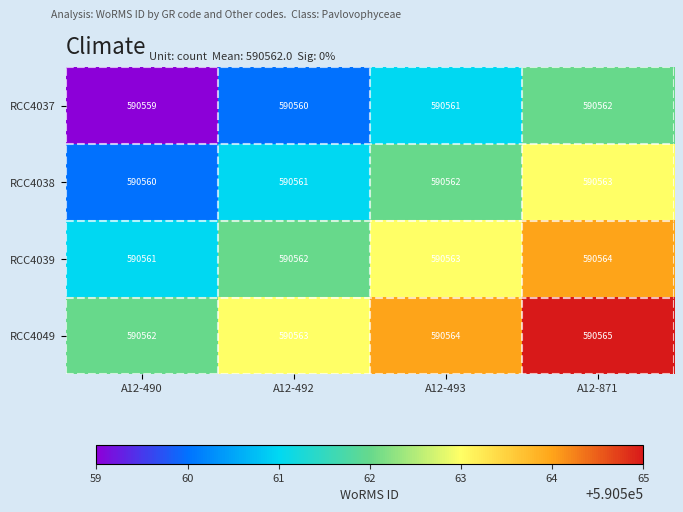

What is the sum of the RCC4037 values at A12-871 and A12-490?

1181121